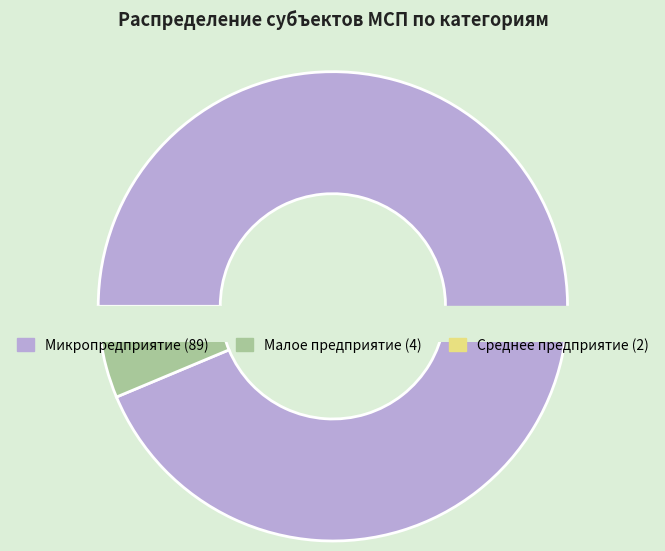

Which category accounts for the majority?

Микропредприятие